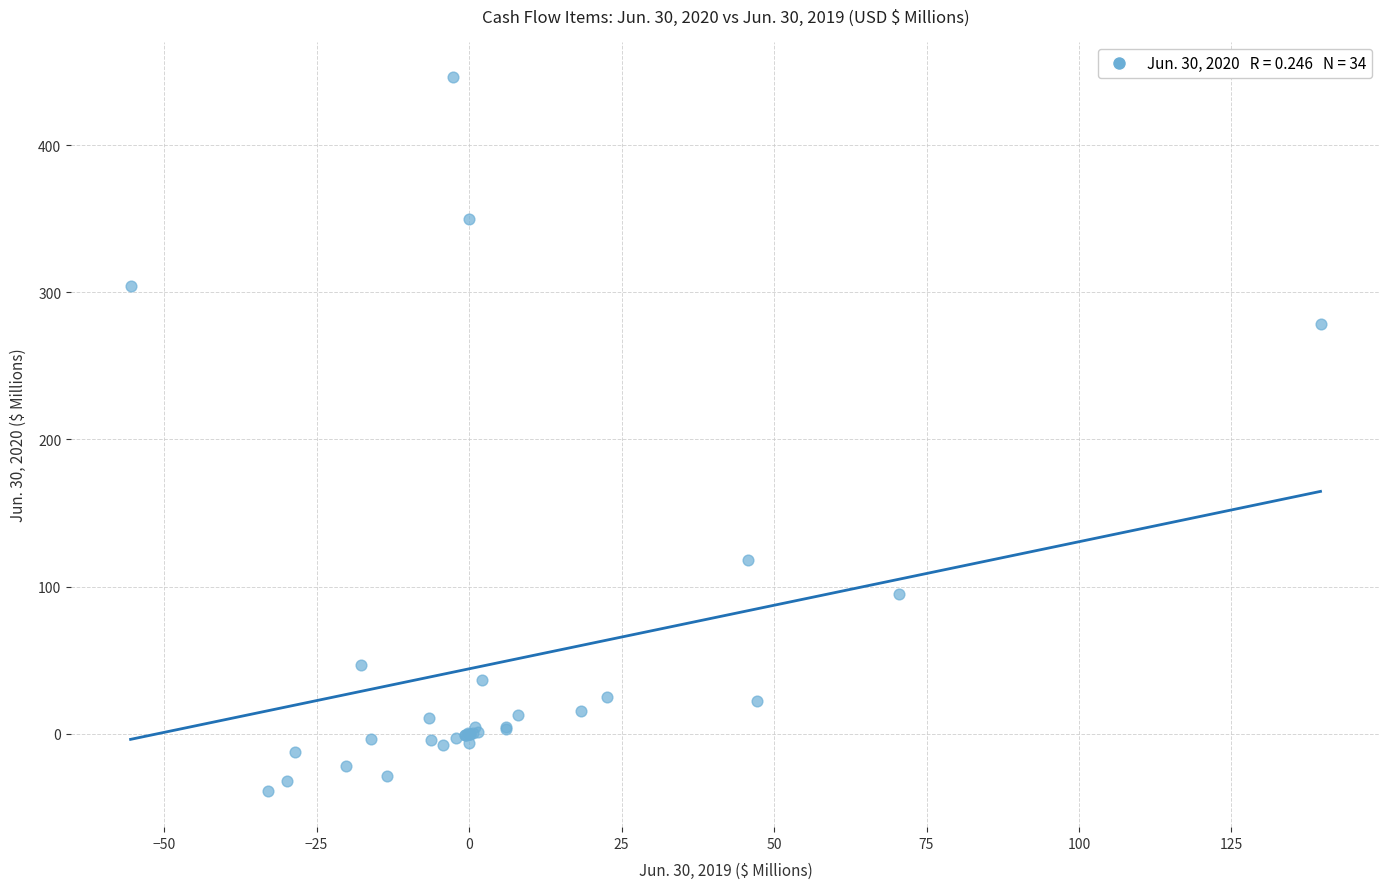

What Y value in the scatter plot is closest to 203?

278.6